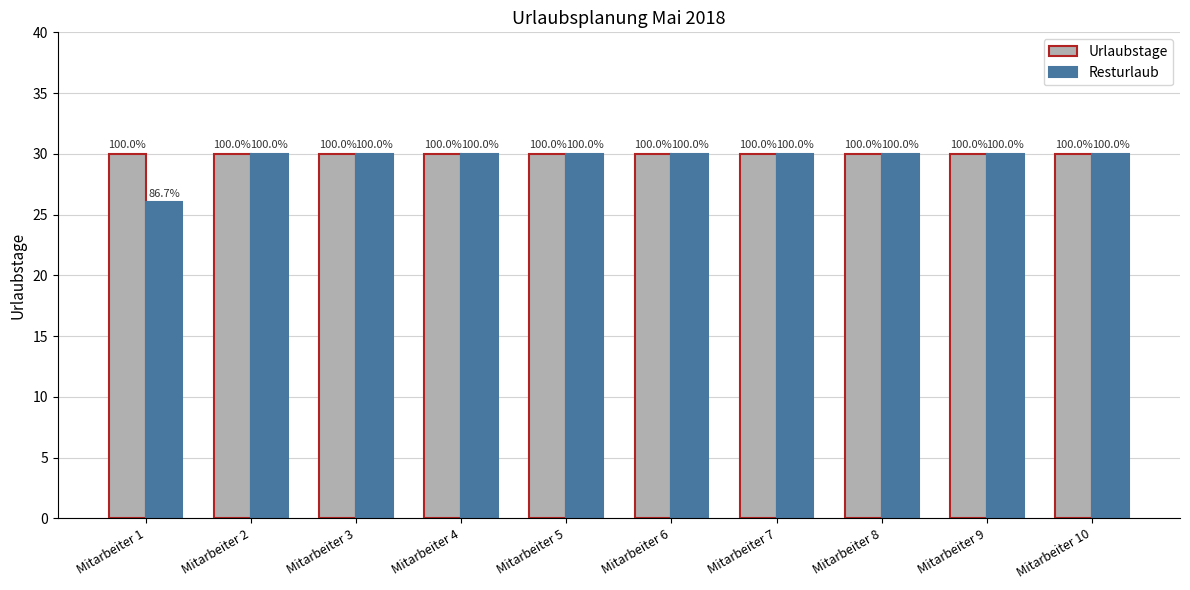

What is the smallest value displayed?

26